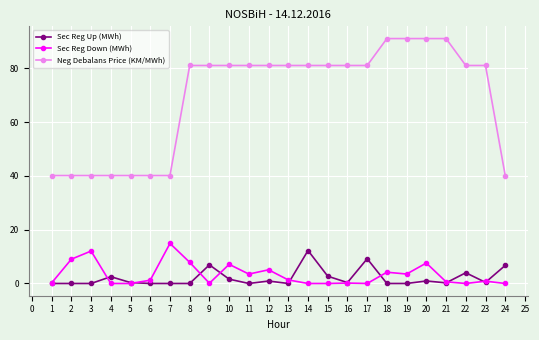

Is it true that Sec Reg Up (MWh) equals 16.8 at 12?

False